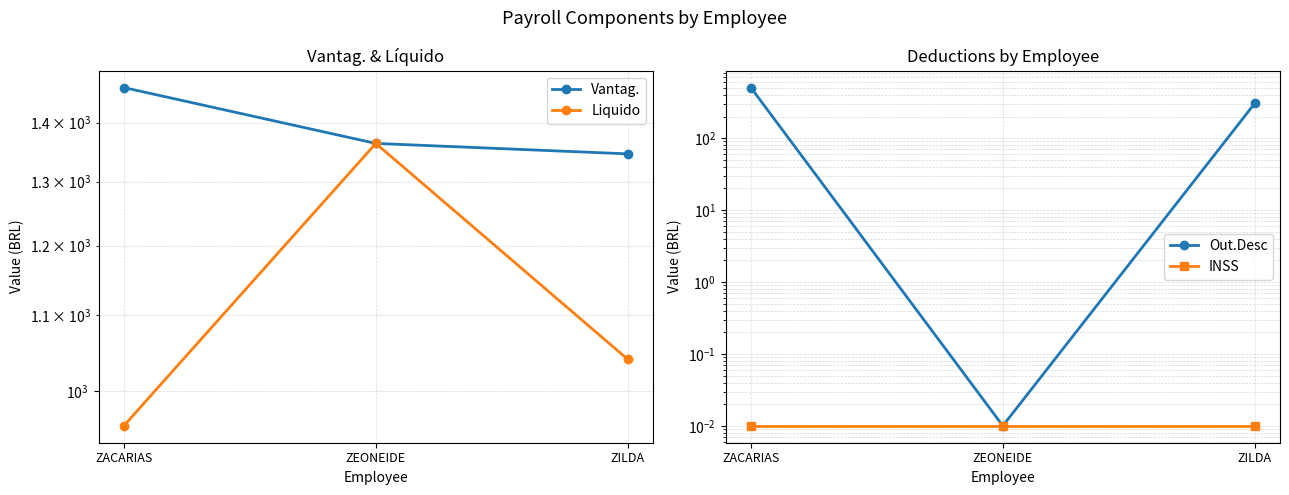

What position from the left is ZILDA?

3